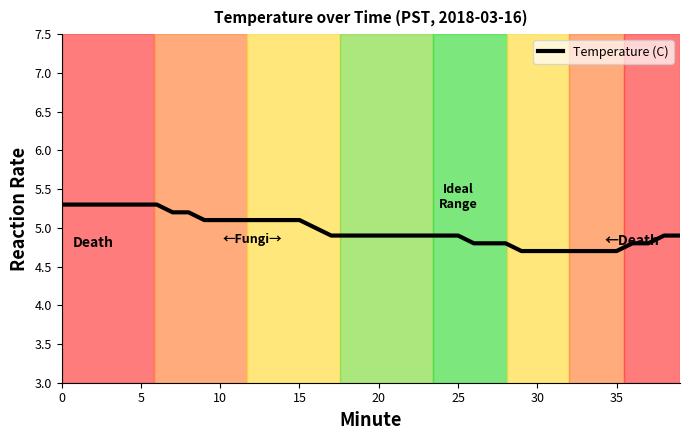

What is the maximum value shown in the chart?

5.3